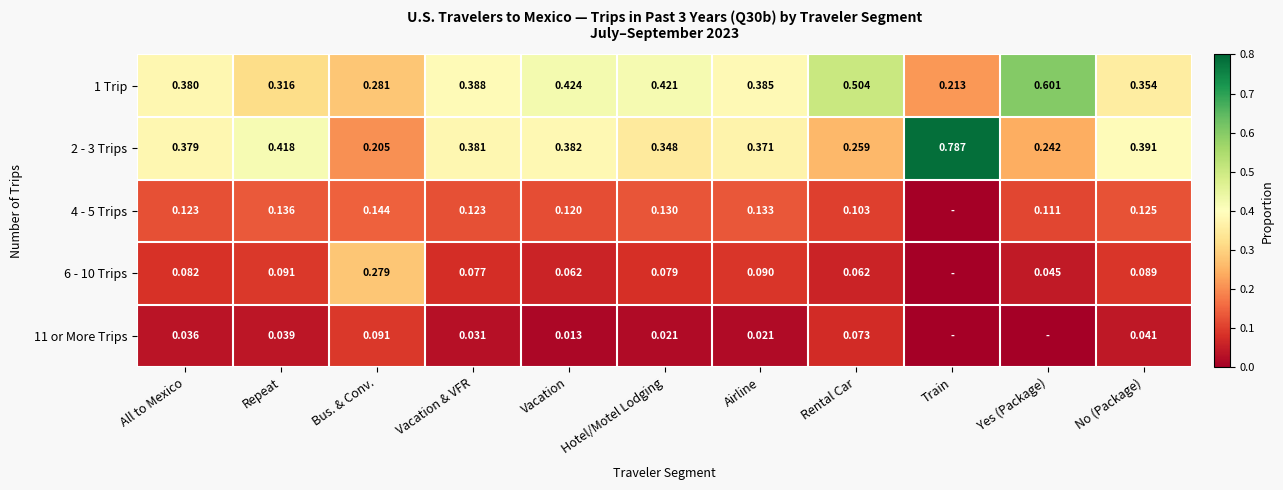

True or false: 2 - 3 Trips has a value of 0.1 at Vacation.

False